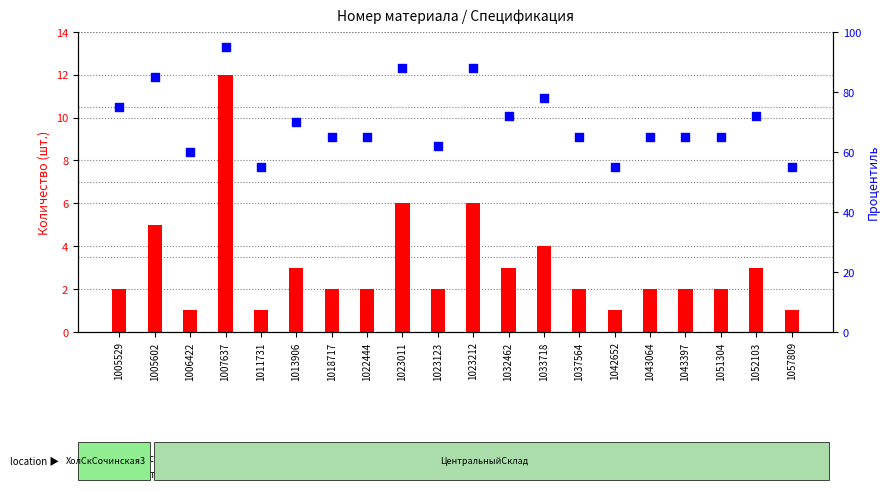

What is the total value across all series at 1022444?

67